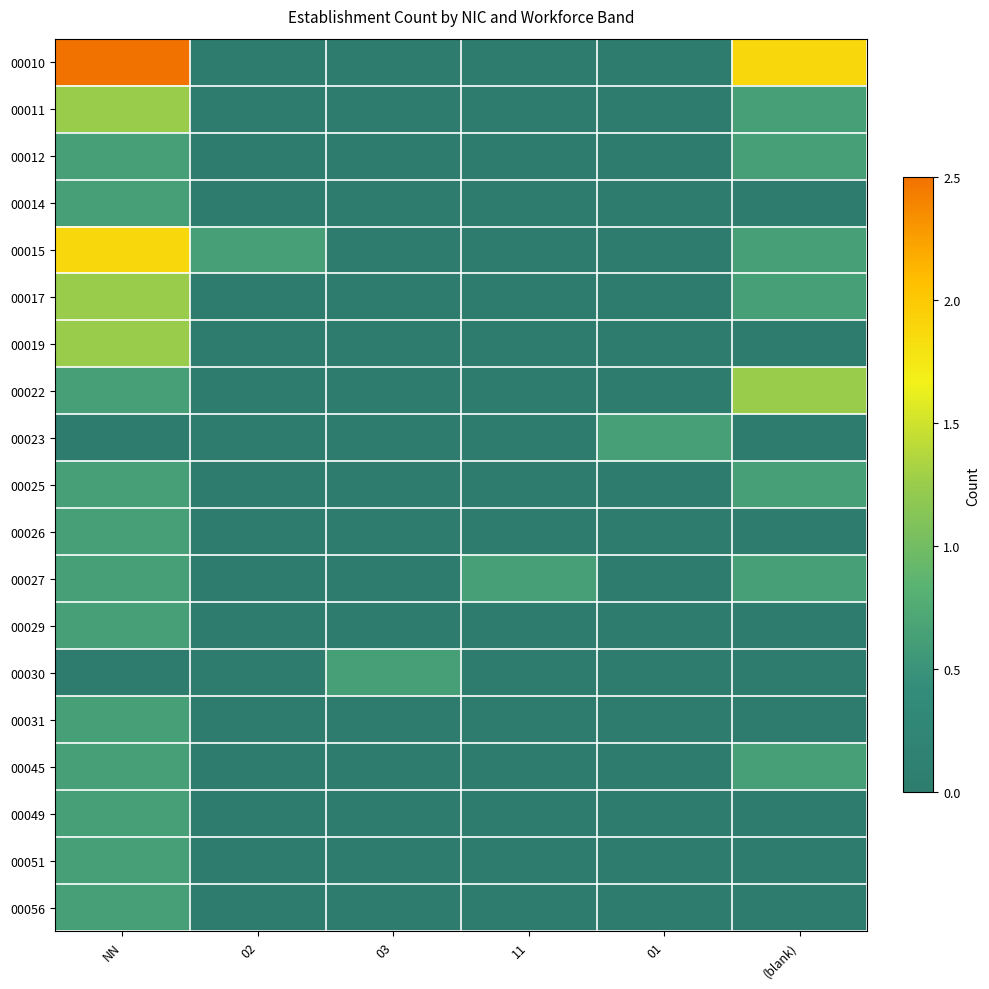

What is the greatest value displayed?

2.5